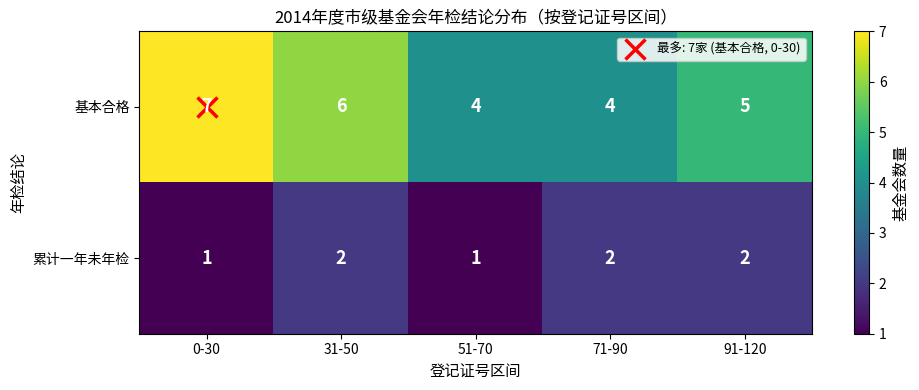

How many values in the 累计一年未年检 series are below 2?

2